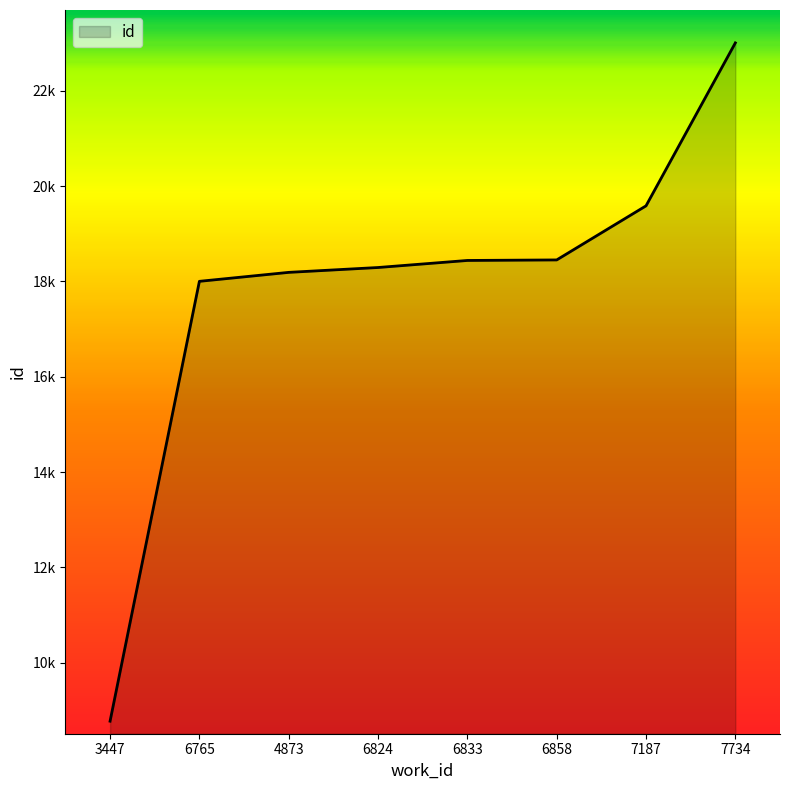

True or false: the data shows 23007 at 7734.

True